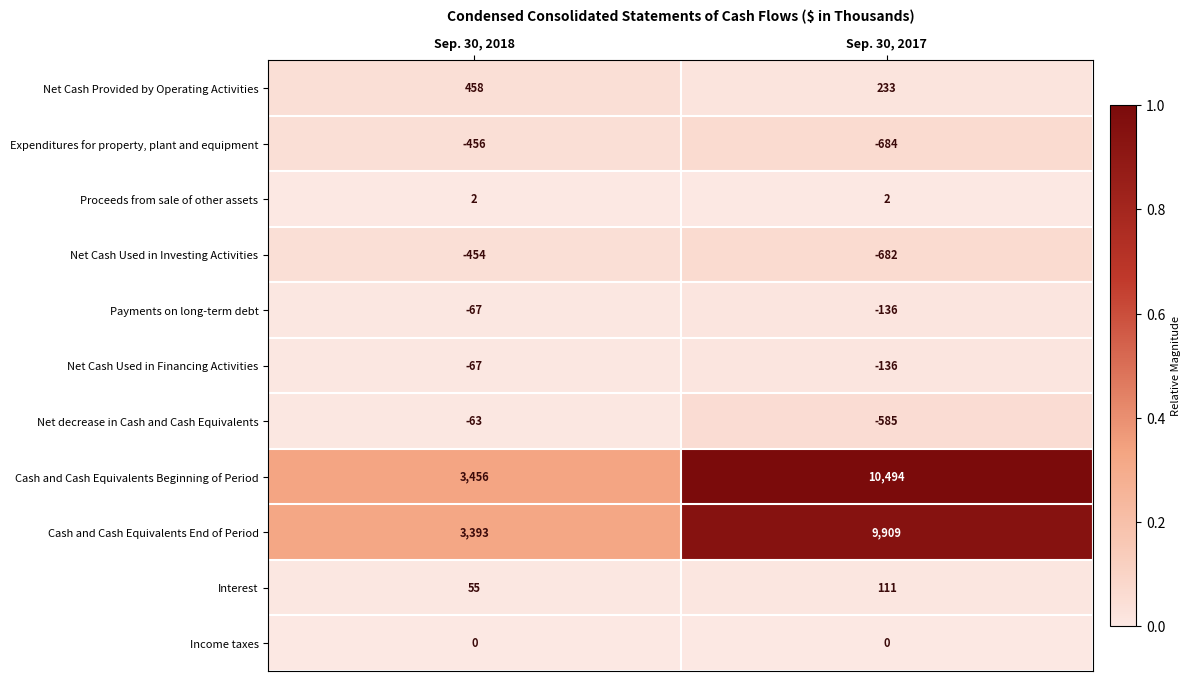

What is the sum of the Proceeds from sale of other assets values at Sep. 30, 2018 and Sep. 30, 2017?

4